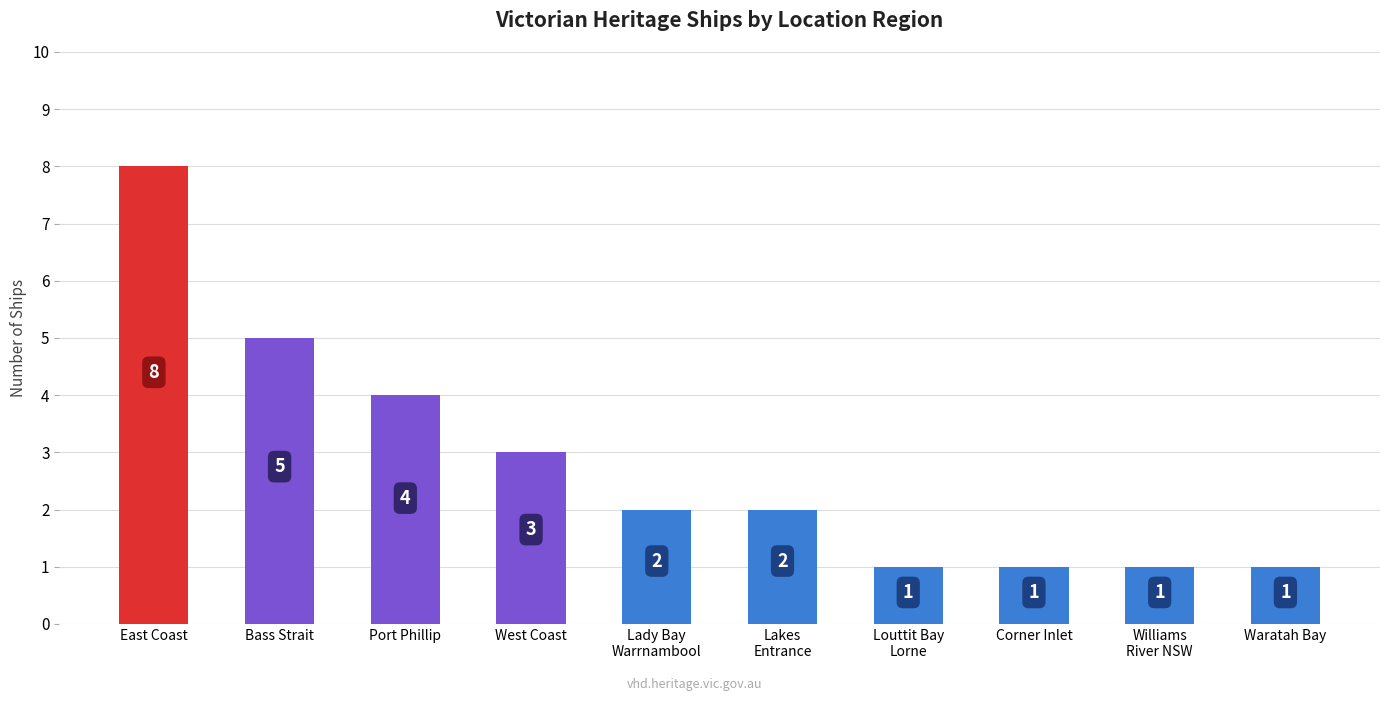

What position from the right is Lakes
Entrance?

5